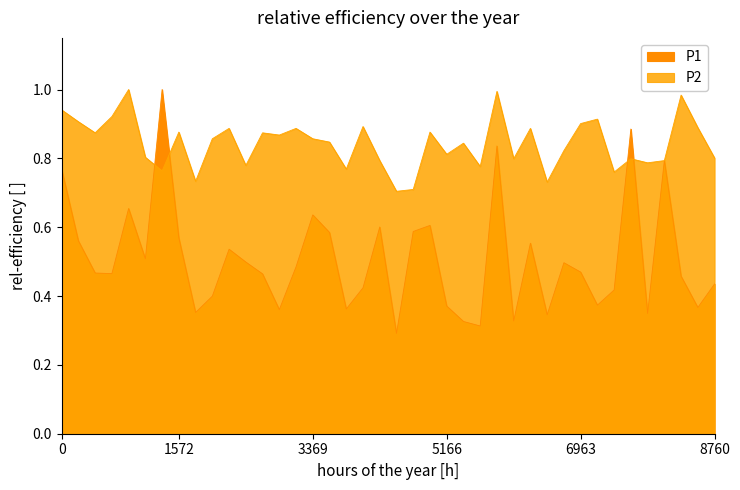

What is the sum of all P2 values?

33.7